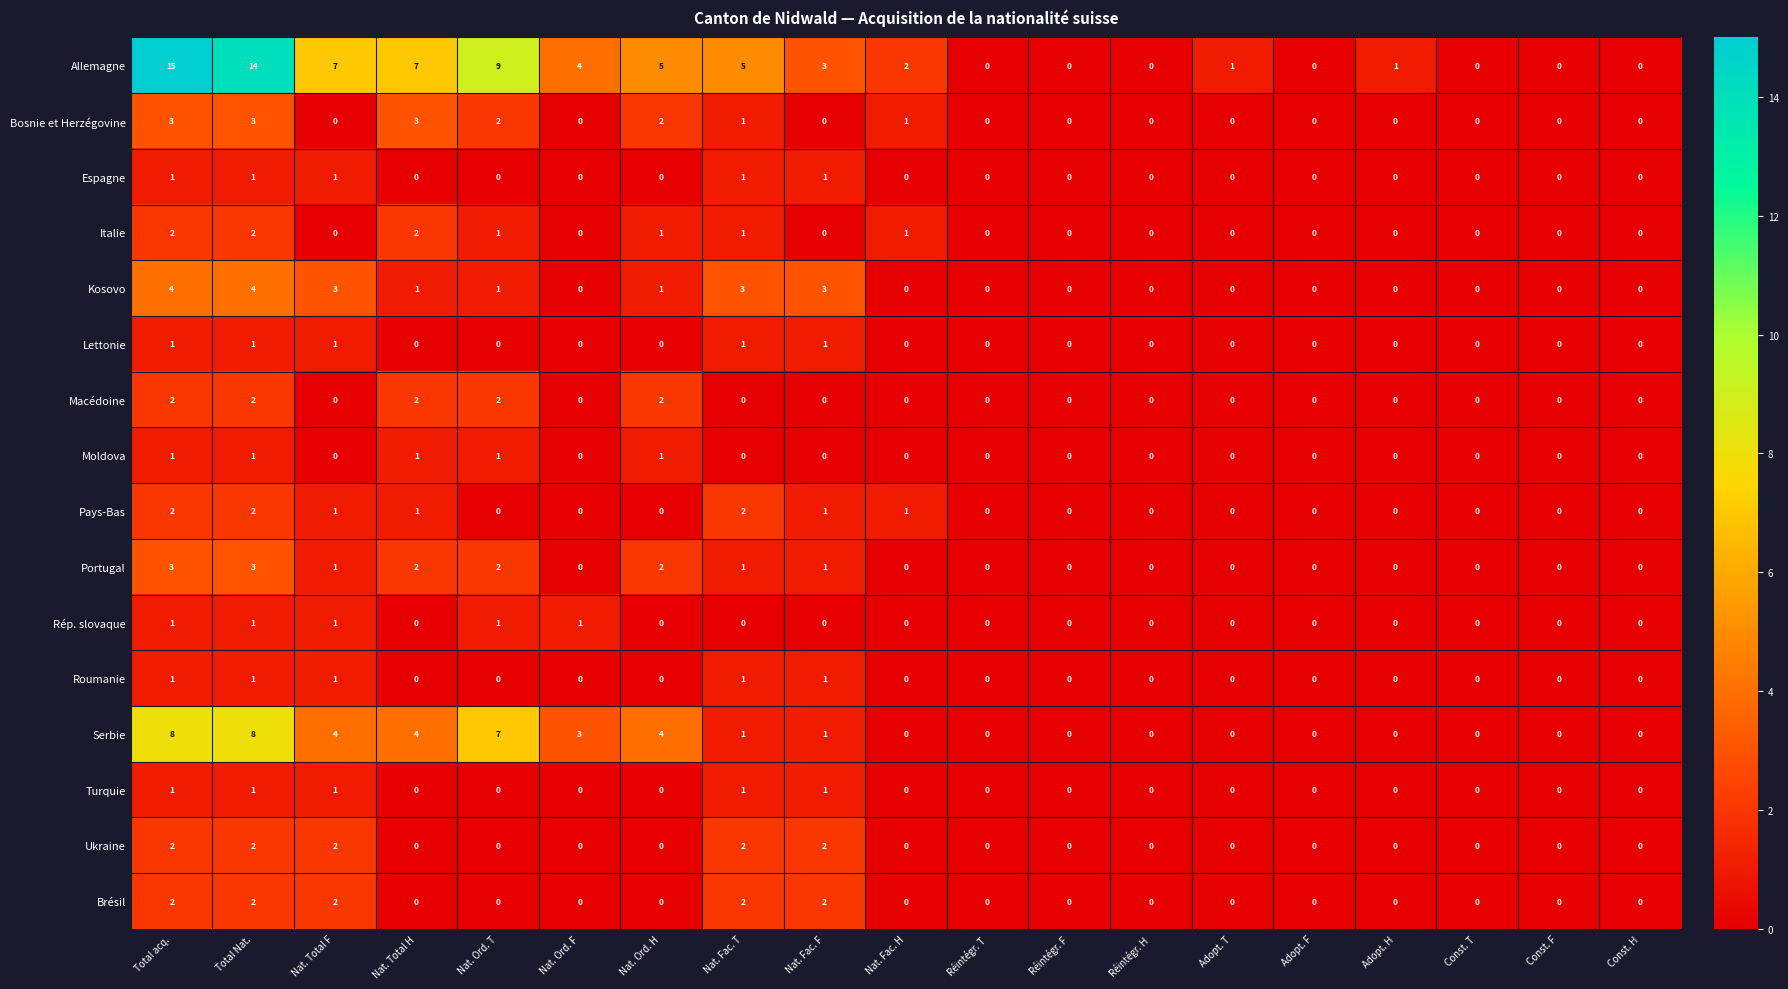

What is the difference between the maximum and minimum values in the Bosnie et Herzégovine series?

3